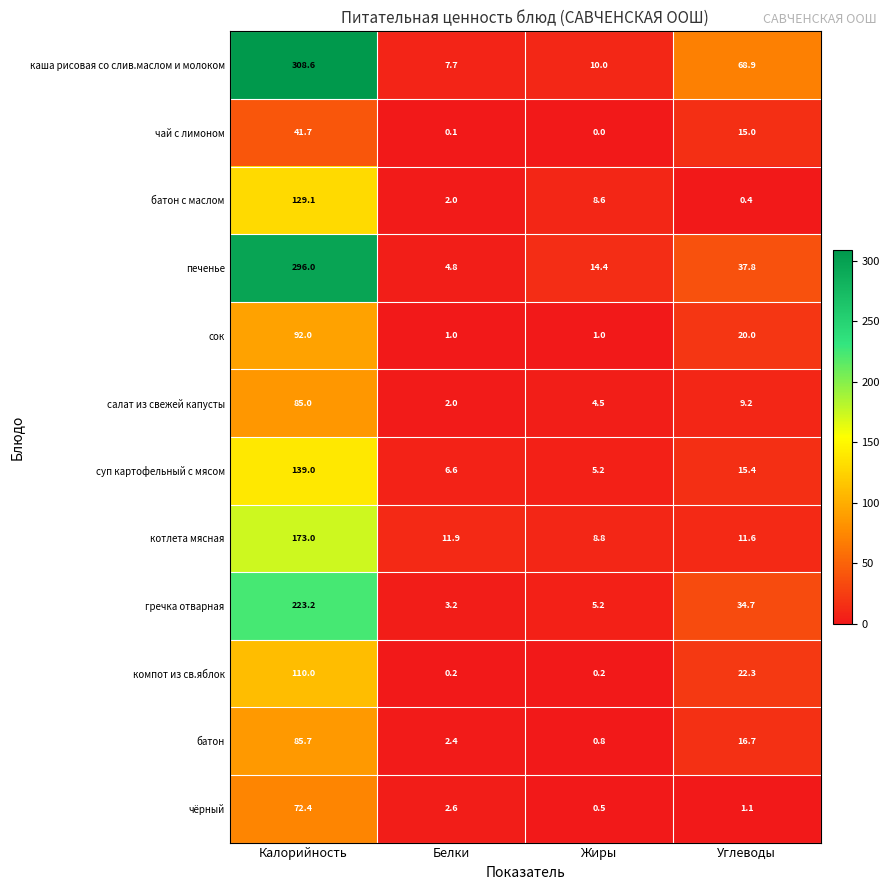

What is the difference between the maximum and minimum values in the чёрный series?

71.9